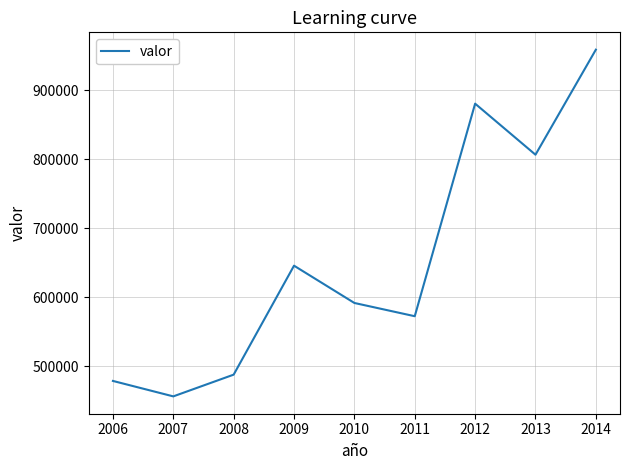

Read the value at 2009.

645864